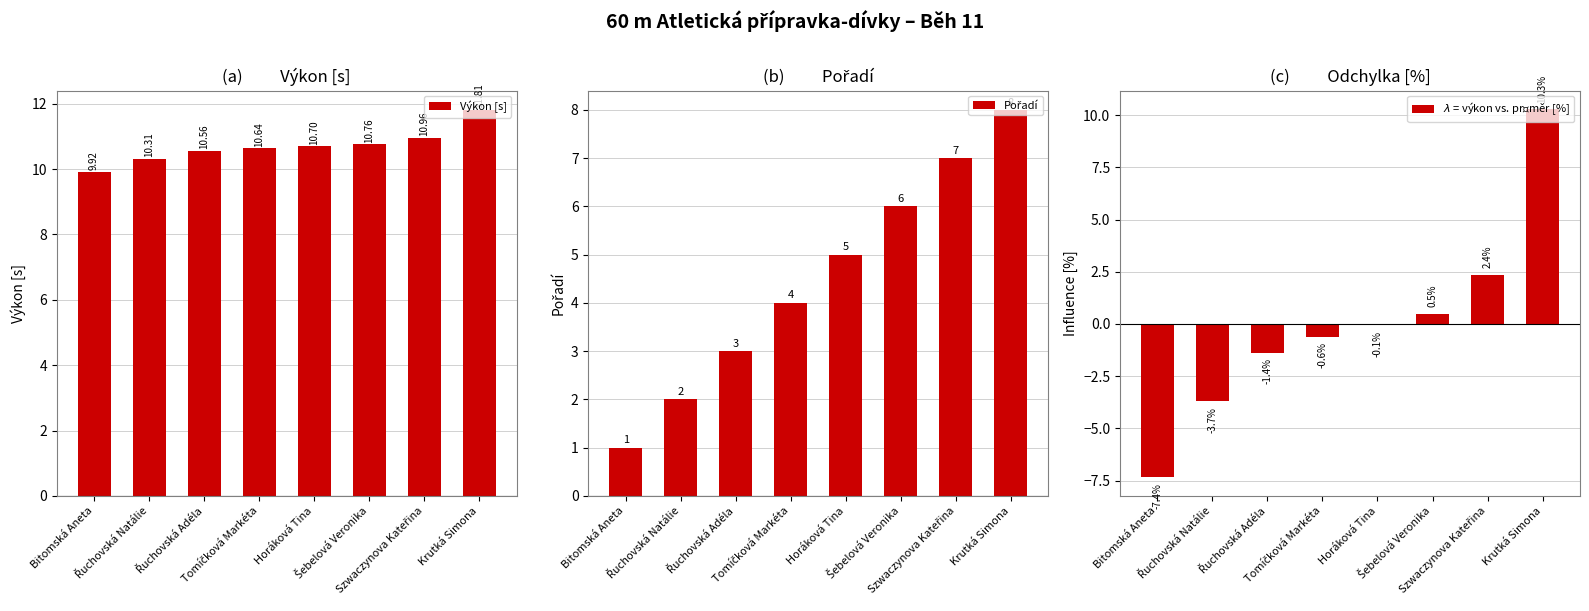

What is the label of the 4th bar from the left?

Tomíčková Markéta